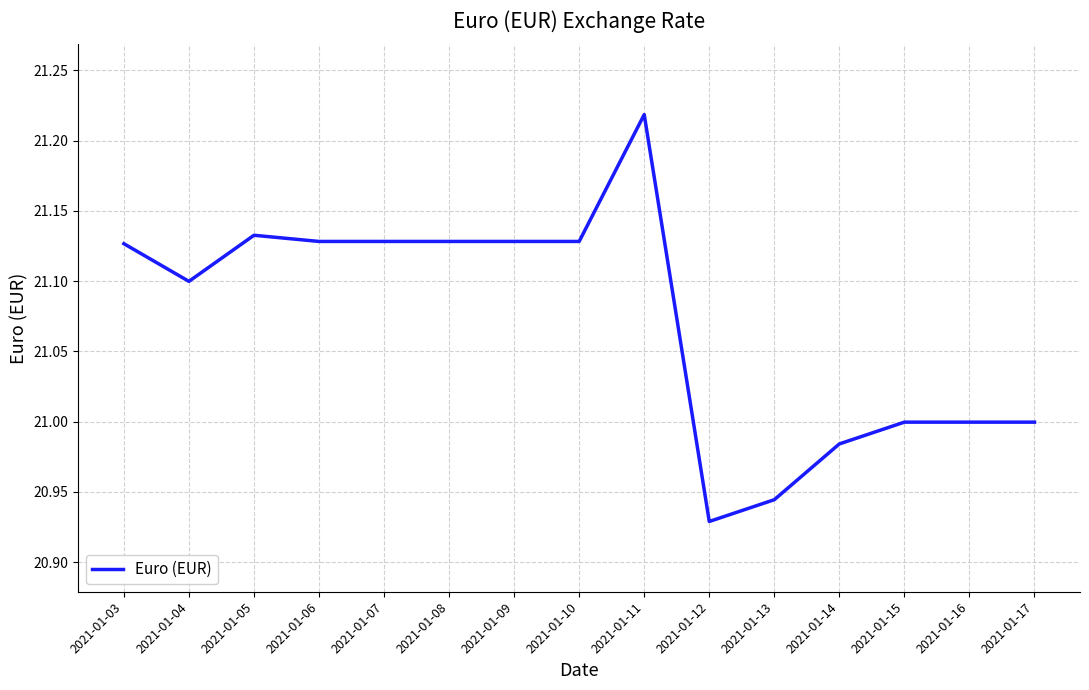

Which label corresponds to the largest value in the chart?

2021-01-11